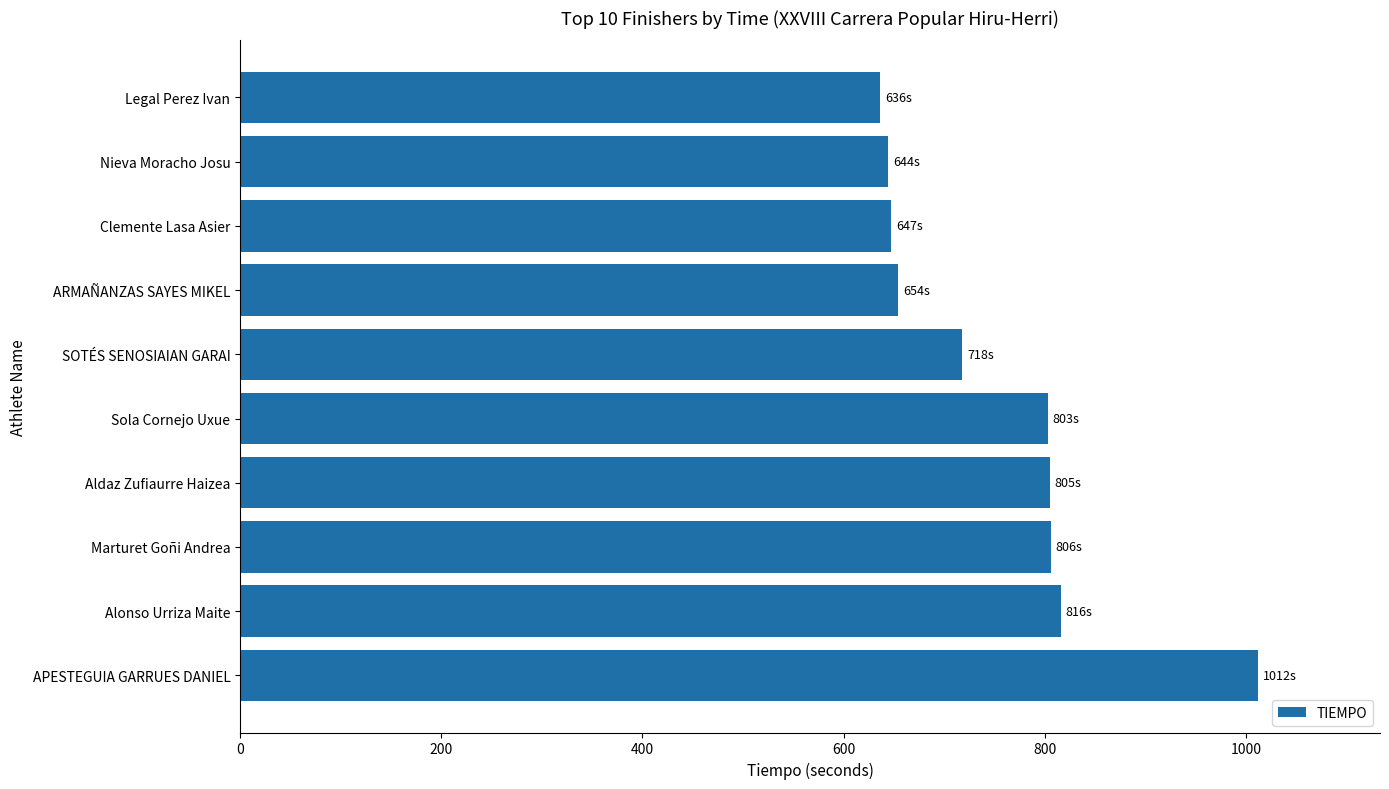

The value at Nieva Moracho Josu is 644. True or false?

True